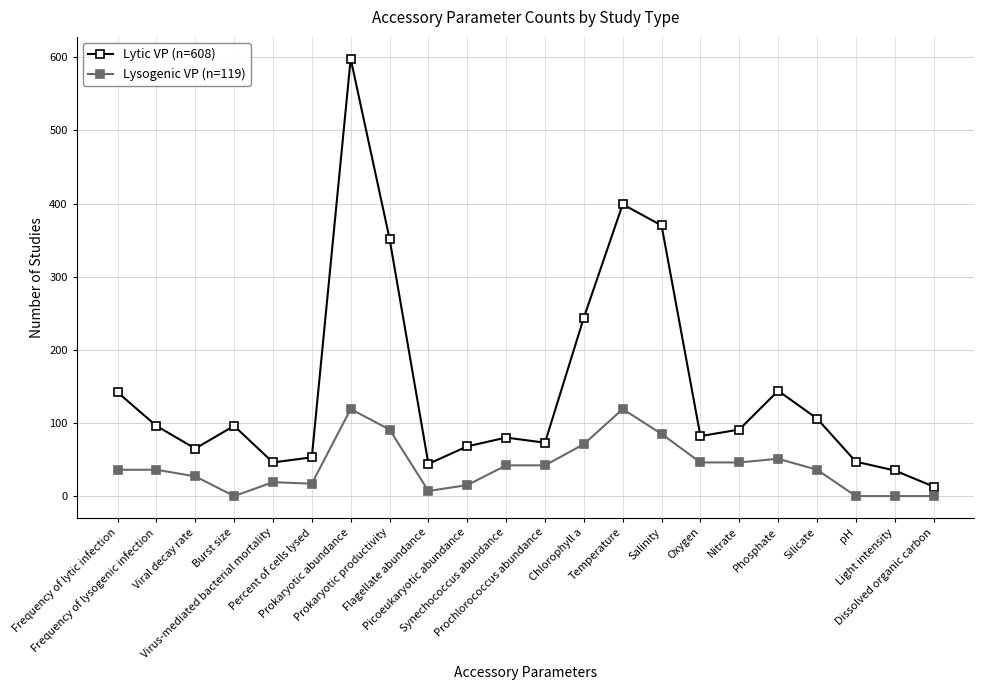

What is the spread (max minus min) of values at Virus-mediated bacterial mortality?

27